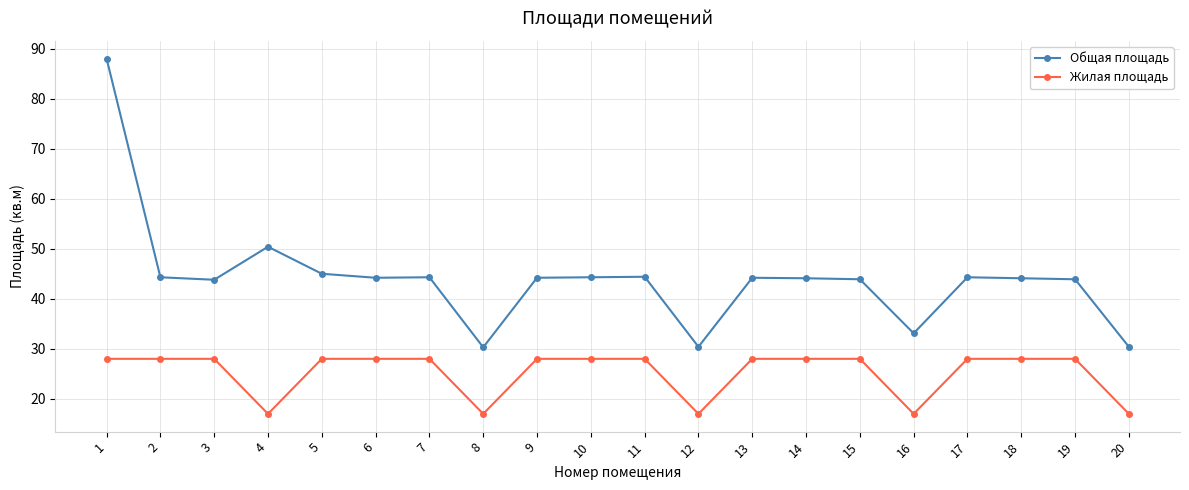

What is the minimum value shown in the chart?

17.0